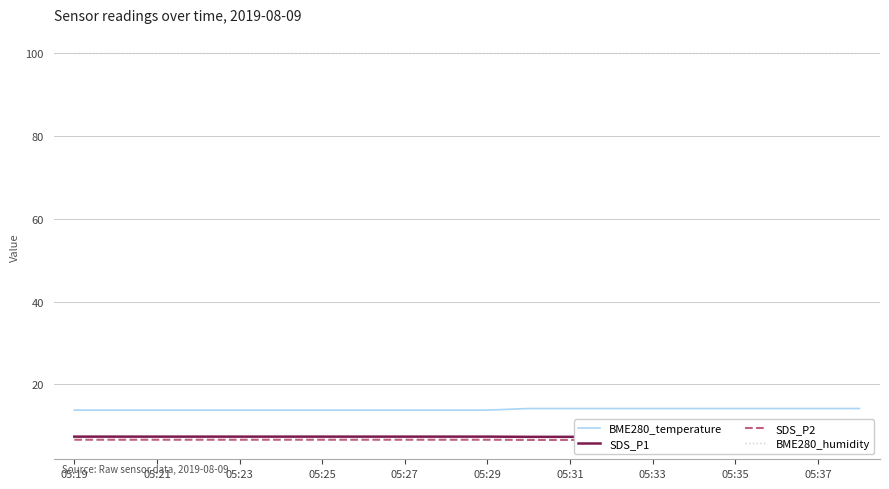

True or false: BME280_humidity and BME280_temperature cross at least once.

False